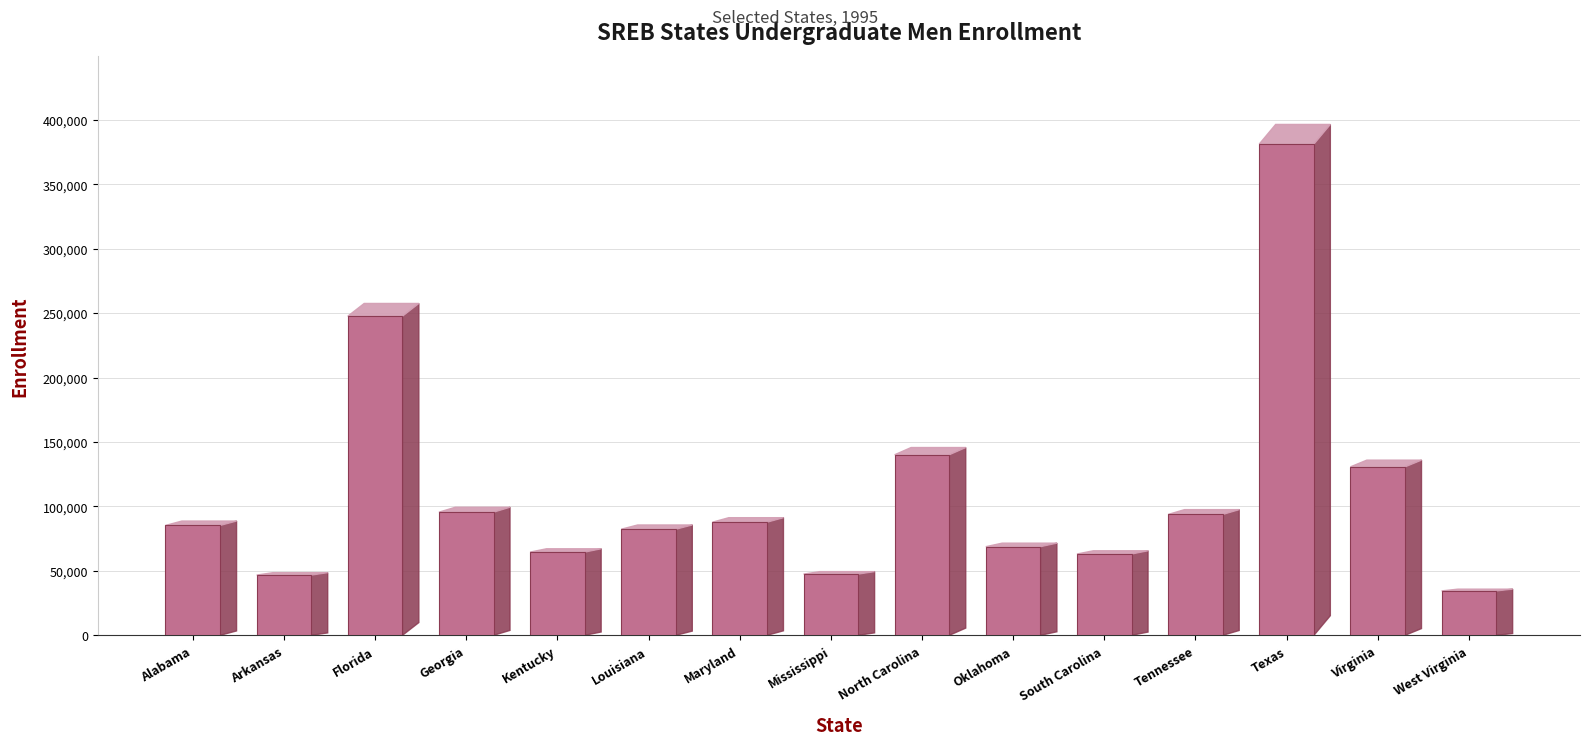

Reading left to right, what are all the values shown in this chart?

85239	46735	247559	95532	64555	82312	87748	47506	140079	68760	63073	93755	381103	130683	34445